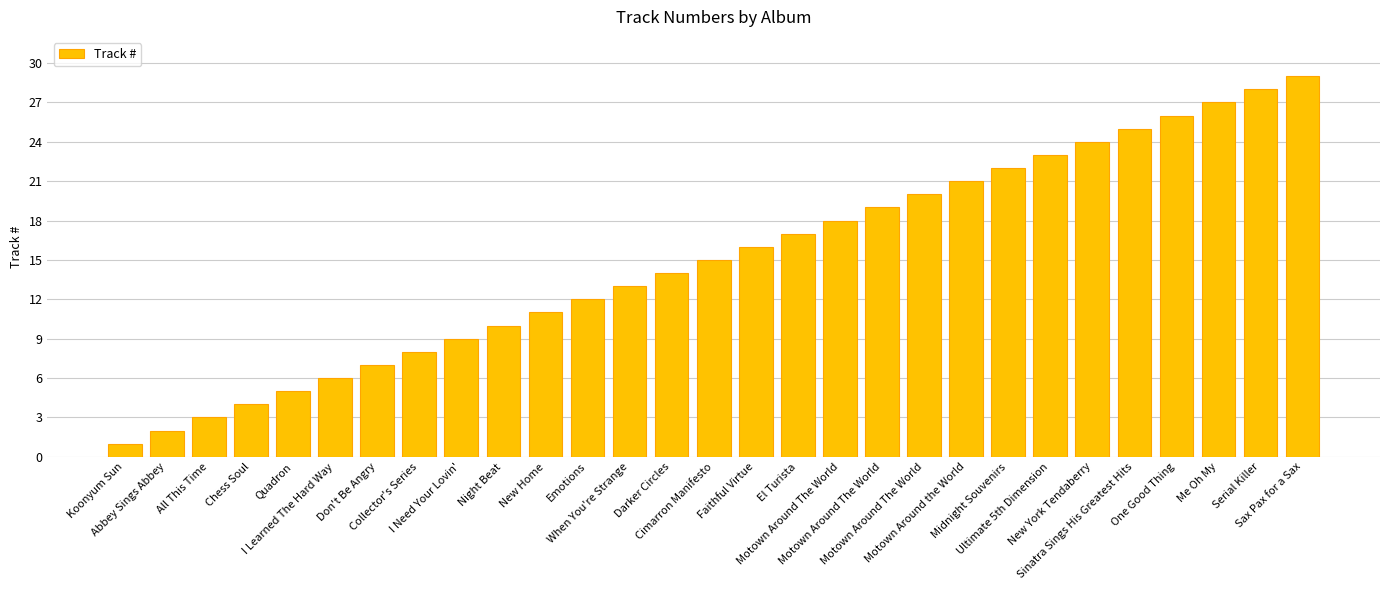

Does the chart contain any negative values?

No